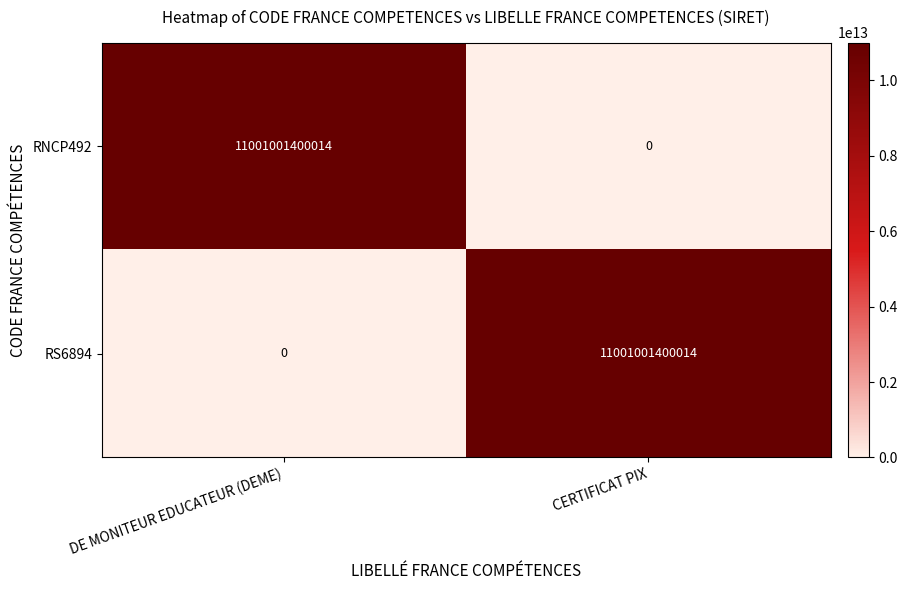

The value of RS6894 at CERTIFICAT PIX is 11001001400014. True or false?

True